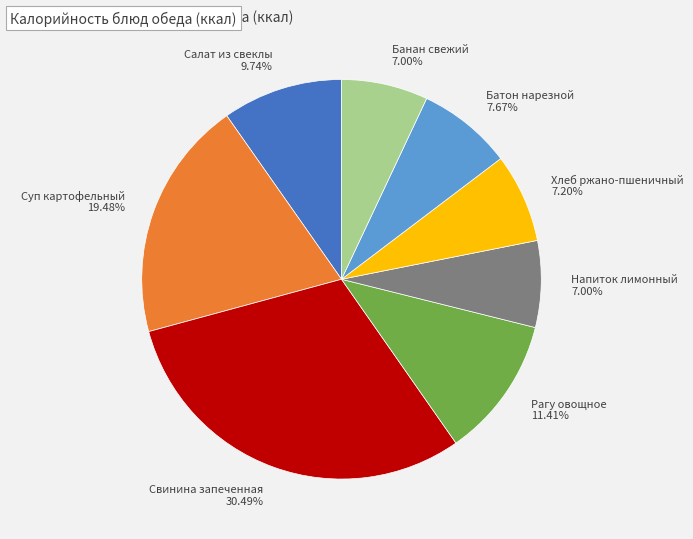

True or false: Напиток лимонный accounts for 19% of the total.

False